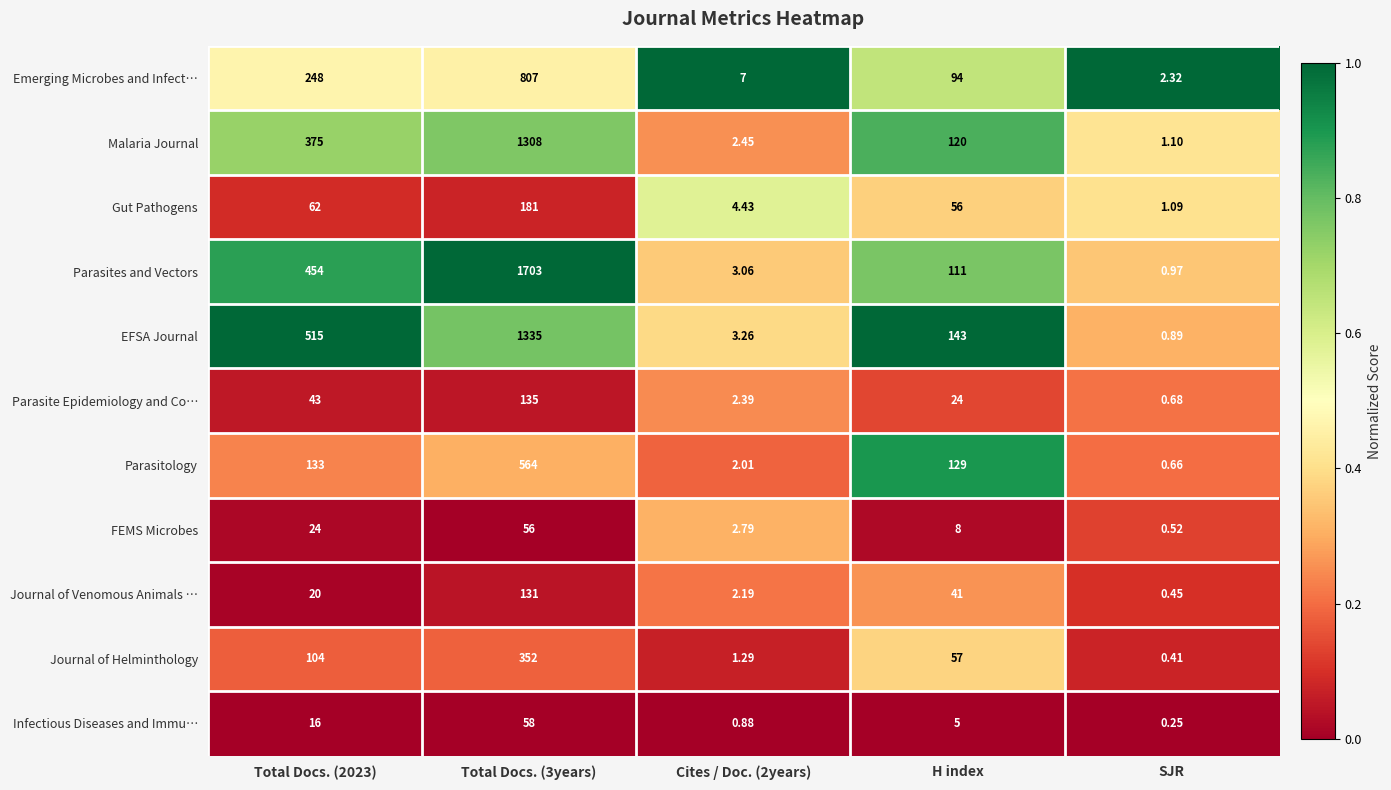

Between Total Docs. (3years) and SJR, which series saw the biggest shift?

Parasites and Vectors